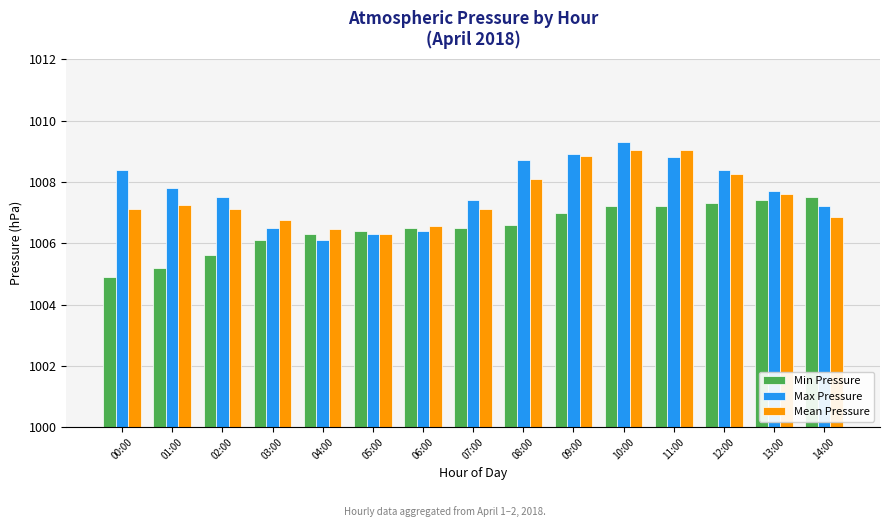

Which category has the lowest value in the Min Pressure series?

00:00